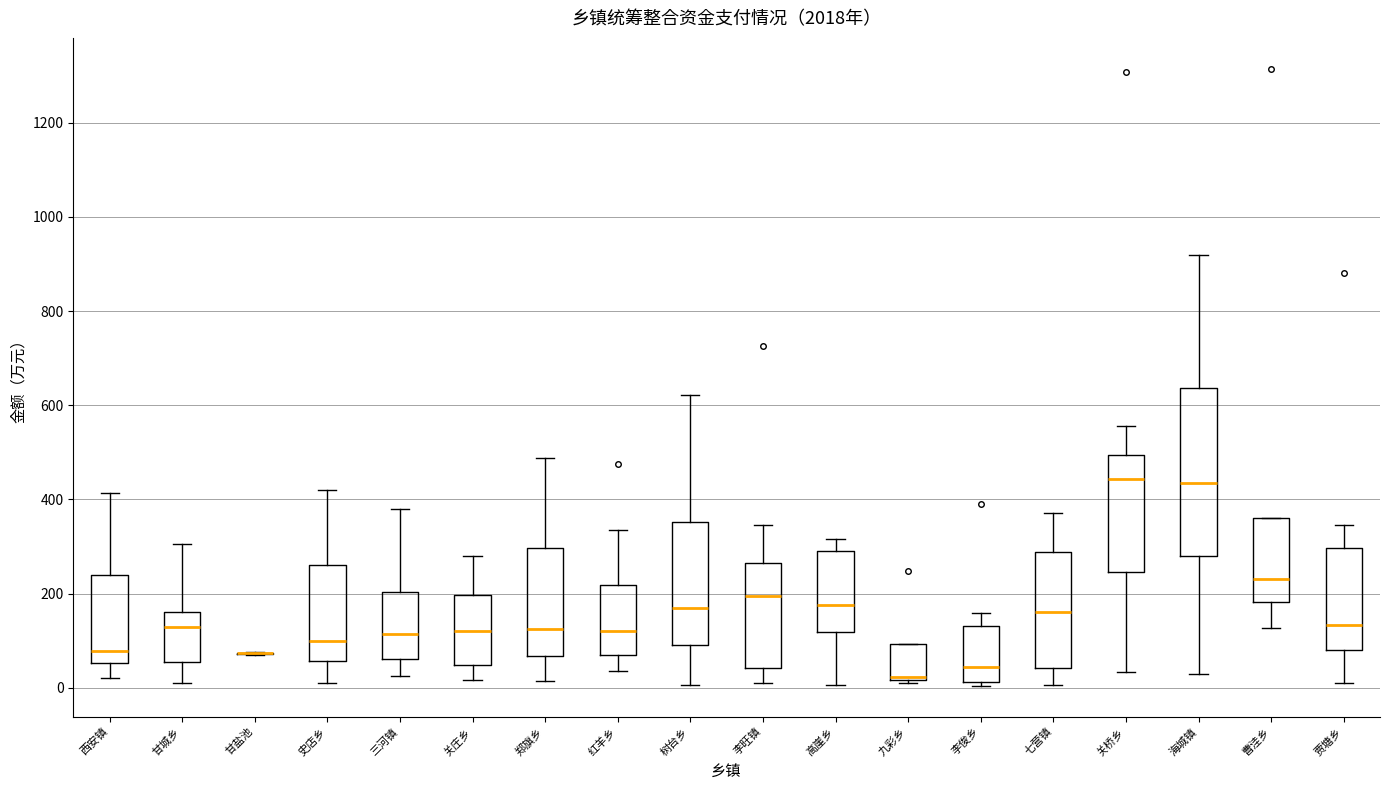

Which box is the tallest, from its lower edge to its upper edge?

海城镇